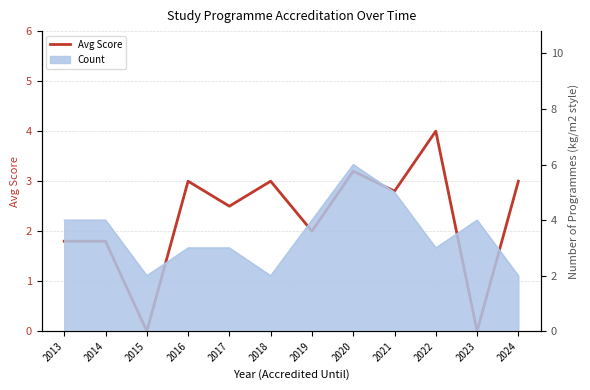

What is the change in value from 2022 to 2023?

-4.0